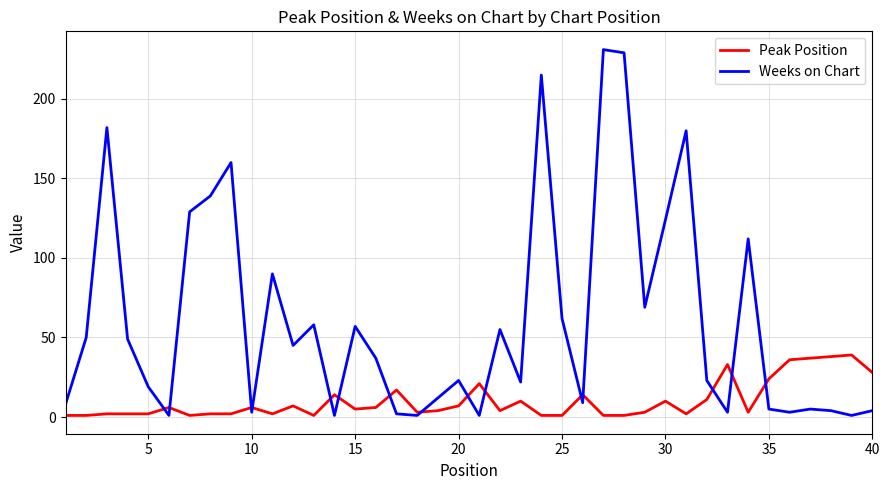

Which series has the largest total across all categories?

Weeks on Chart